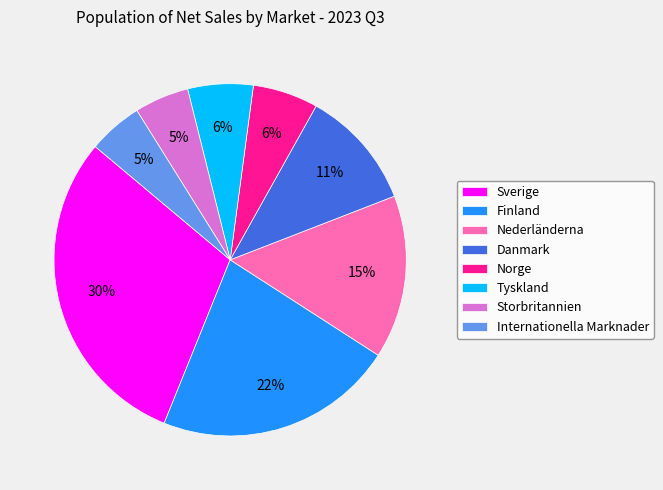

What is the largest slice in the pie chart?

Sverige